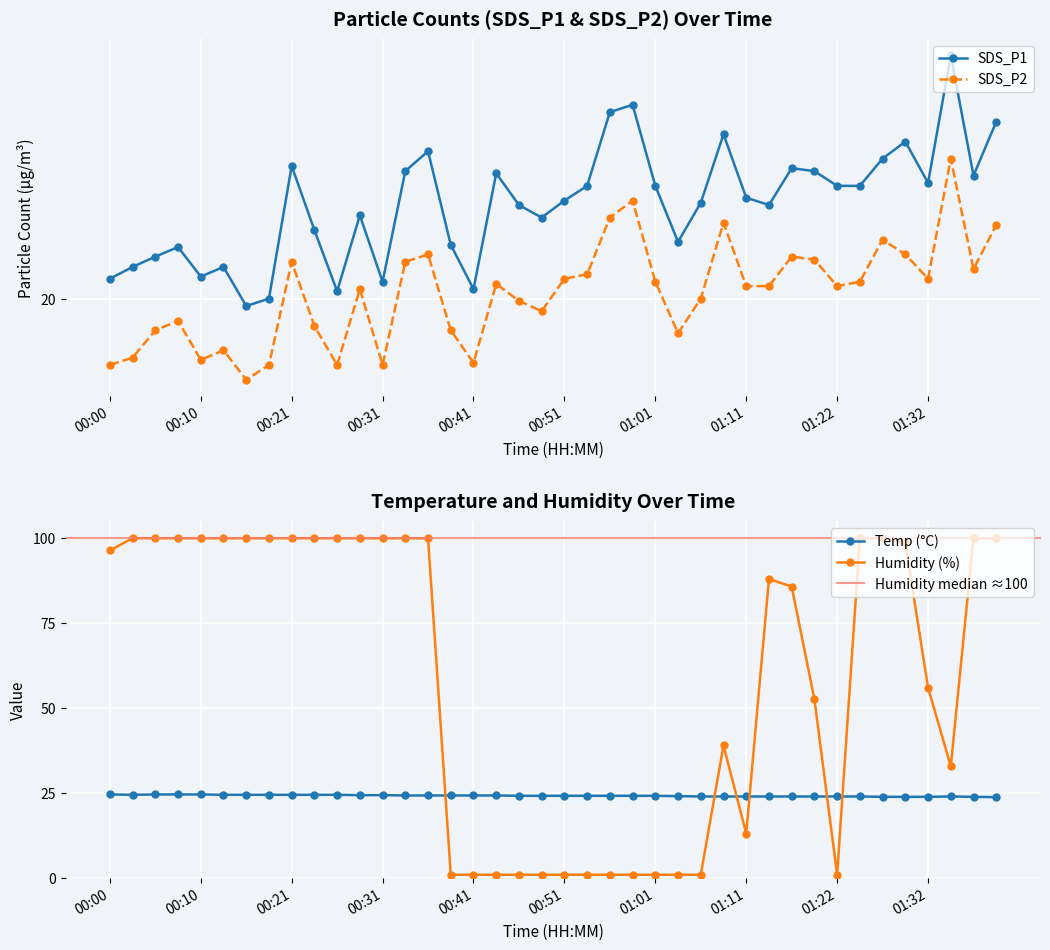

True or false: SDS_P2 has a value of 8.4 at 01:37.

False